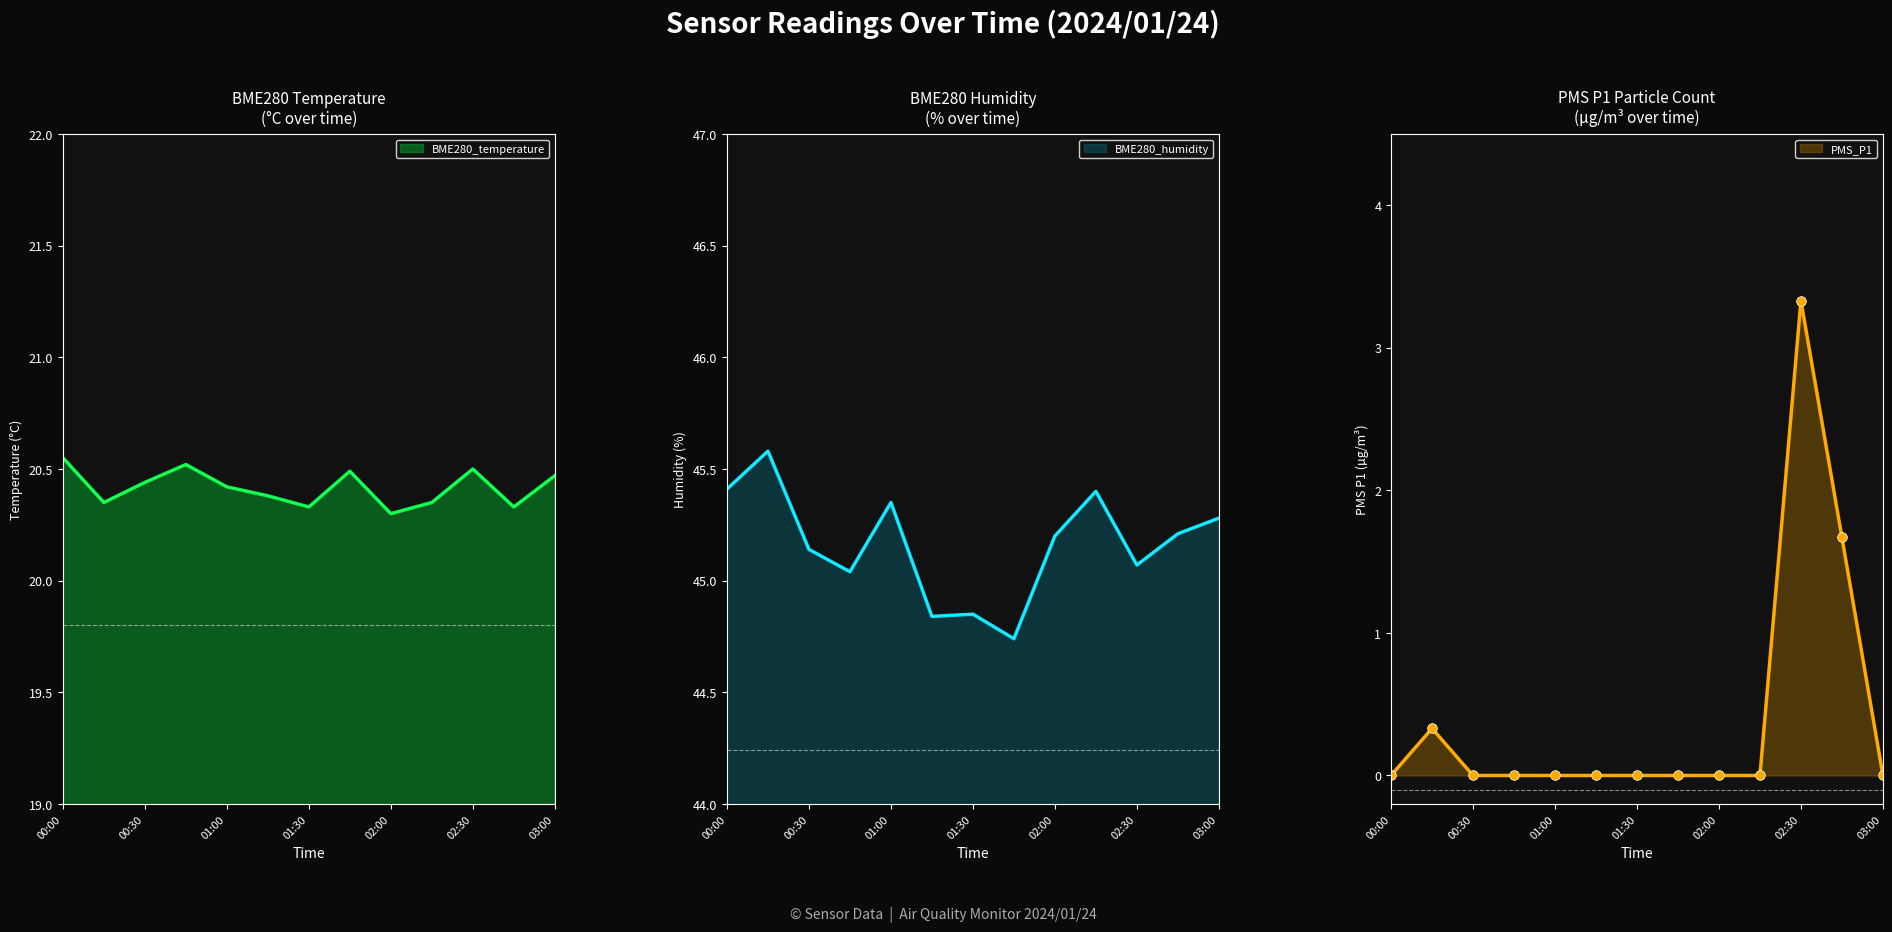

True or false: BME280_humidity has a value of 71.4 at 02:45.

False